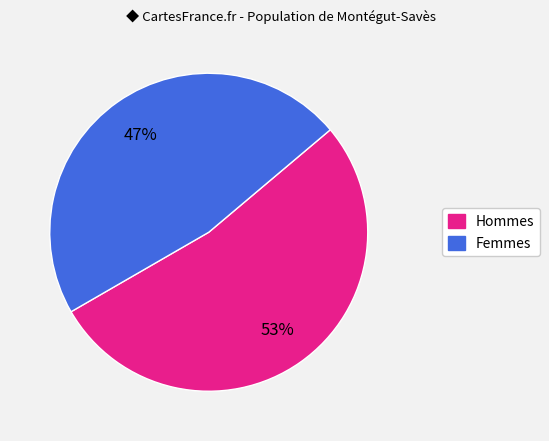

Is there any slice that represents more than half of the pie?

Yes